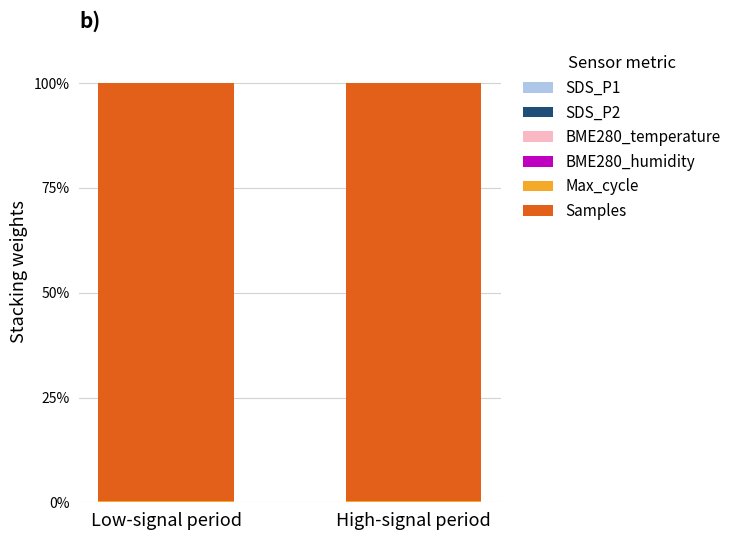

How many categories are shown in the chart?

2